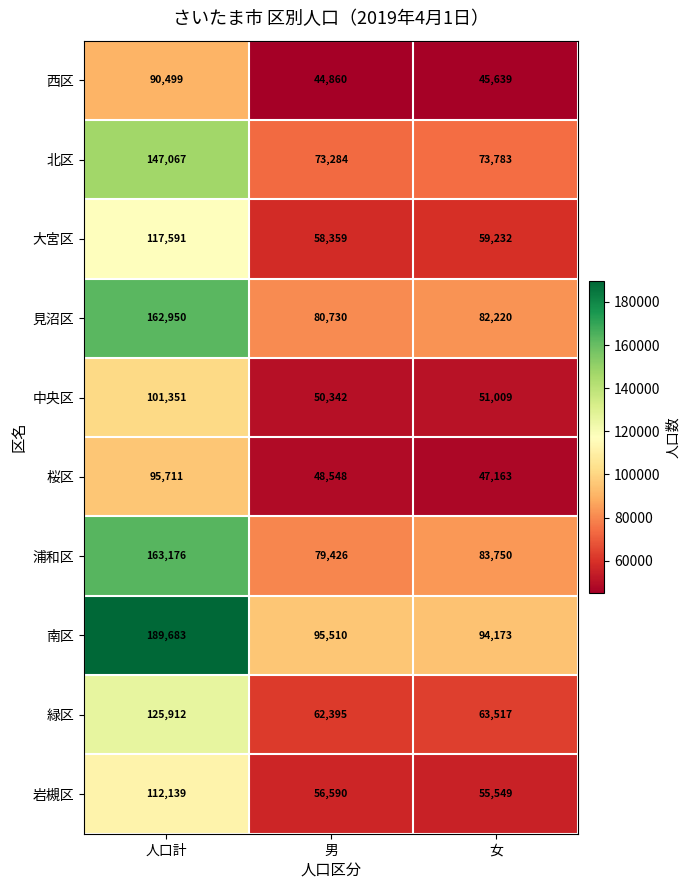

What is the difference between the maximum and second lowest values in the 浦和区 series?

79426